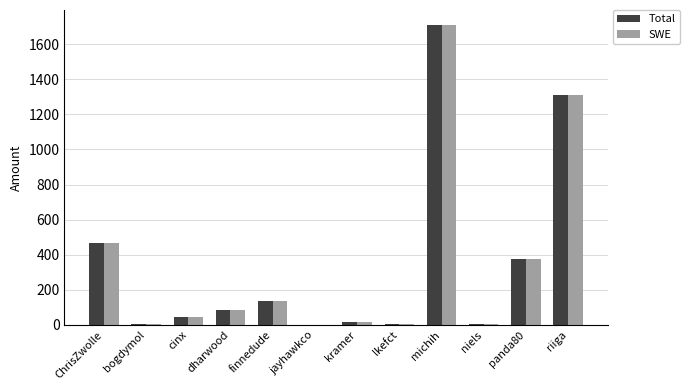

How many groups of bars are there?

12